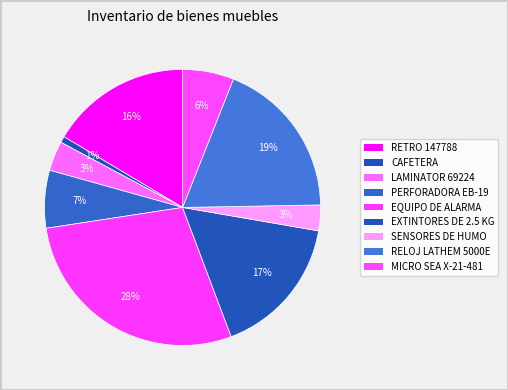

To the nearest percent, what is the difference between the SENSORES DE HUMO and PERFORADORA EB-19 slice percentages?

4%